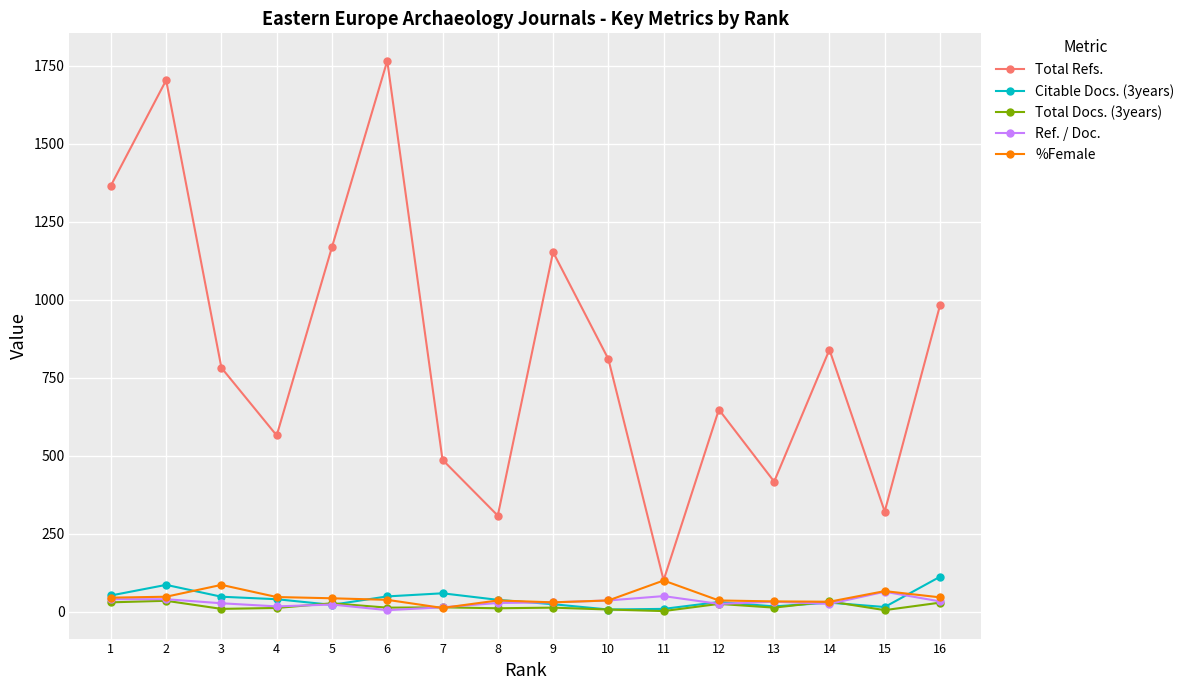

What is the greatest value displayed?

1766